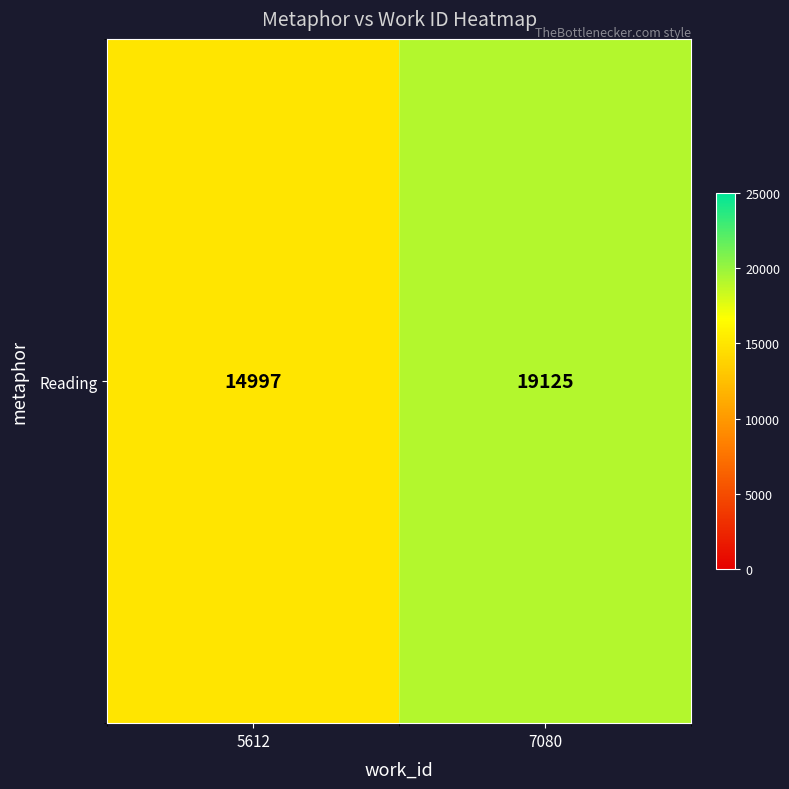

Reading left to right, what are all the values shown in this chart?

5612=14997	7080=19125